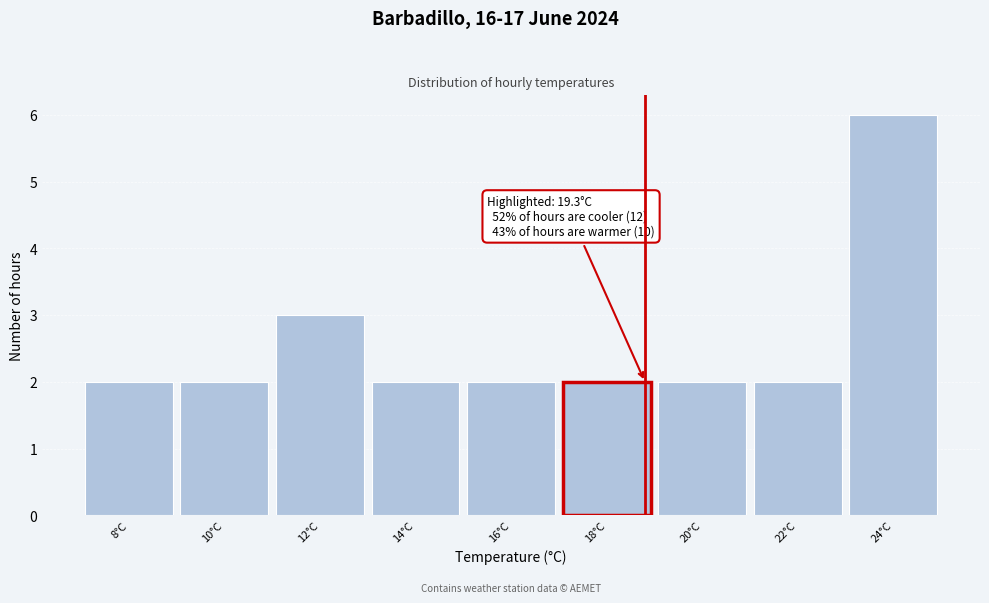

Reading right to left, extract all data points from this chart.

24°C=6	22°C=2	20°C=2	18°C=2	16°C=2	14°C=2	12°C=3	10°C=2	8°C=2